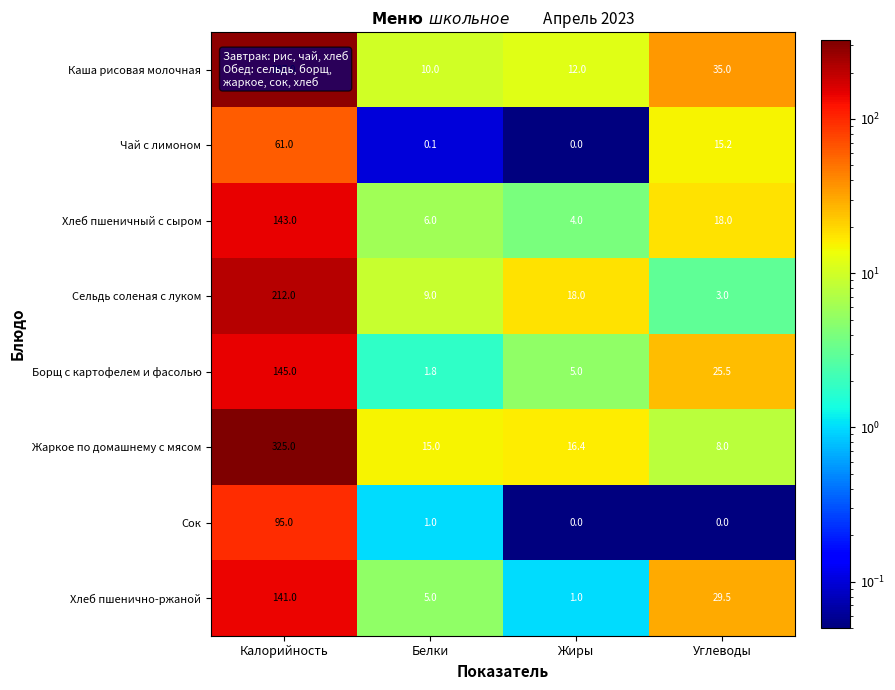

At Калорийность, list the series in order from smallest to largest.

Чай с лимоном, Сок, Хлеб пшенично-ржаной, Хлеб пшеничный с сыром, Борщ с картофелем и фасолью, Сельдь соленая с луком, Каша рисовая молочная, Жаркое по домашнему с мясом